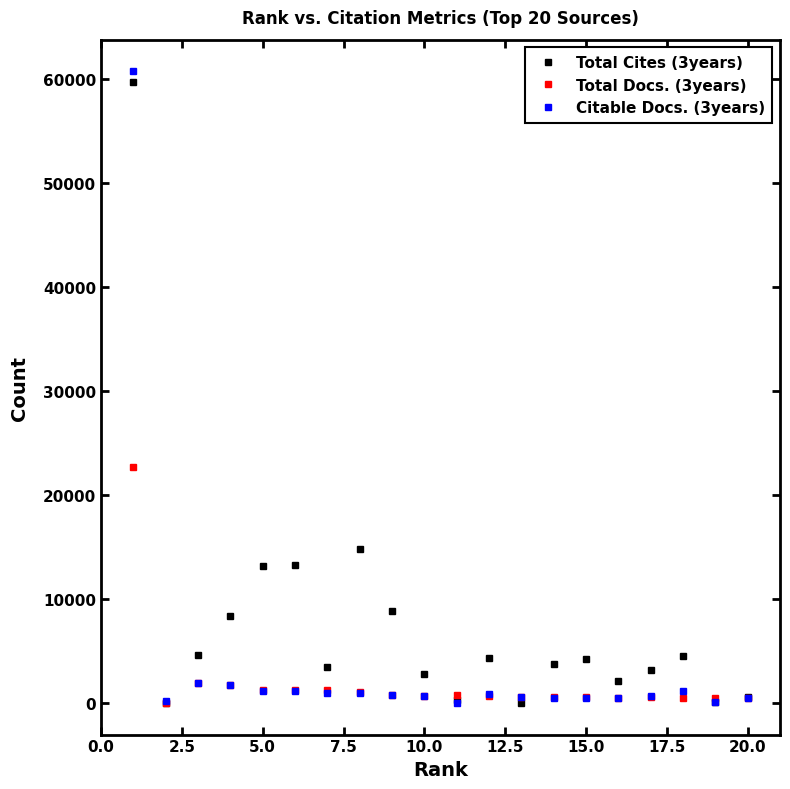

Which series has the largest range (max minus min)?

Citable Docs. (3years)